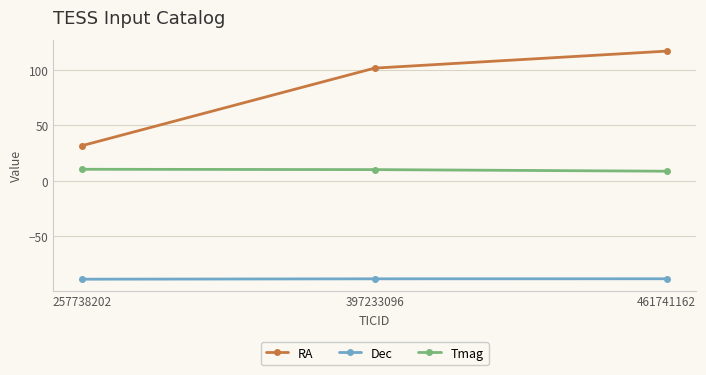

What is the spread (max minus min) of values at 257738202?

120.6